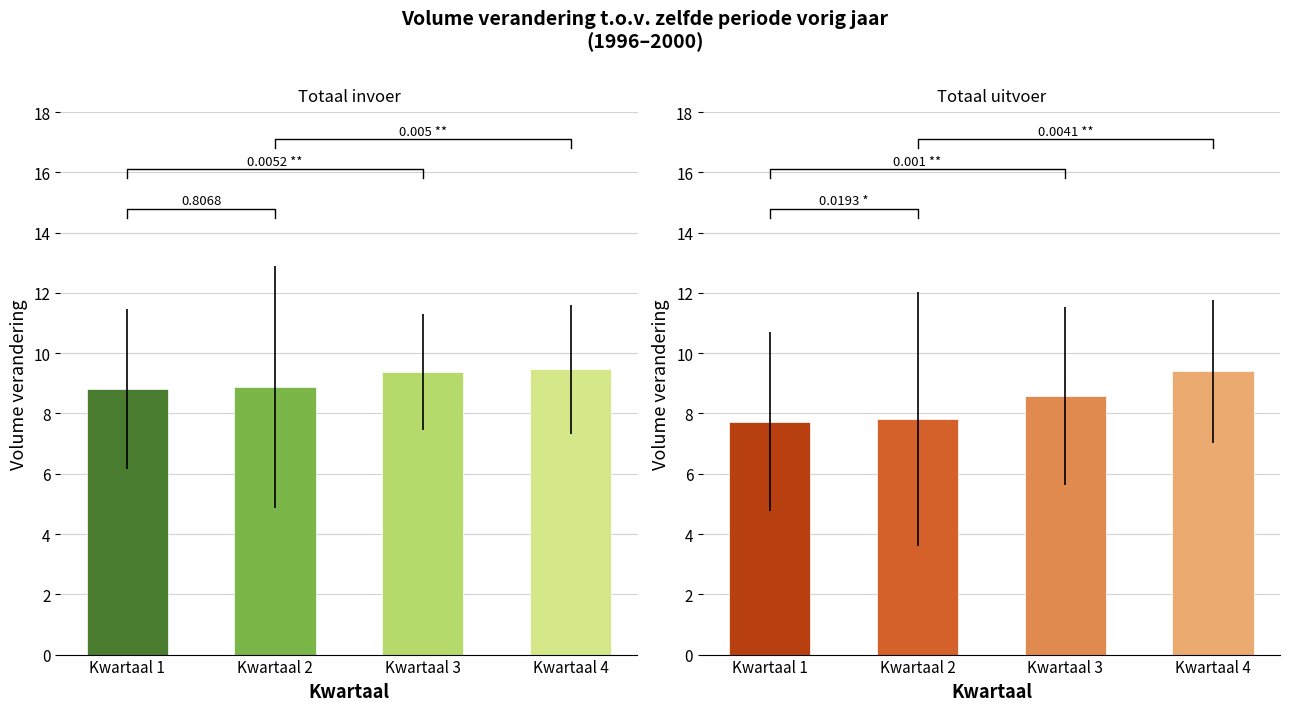

What is the spread (max minus min) of values at Kwartaal 3?

0.8